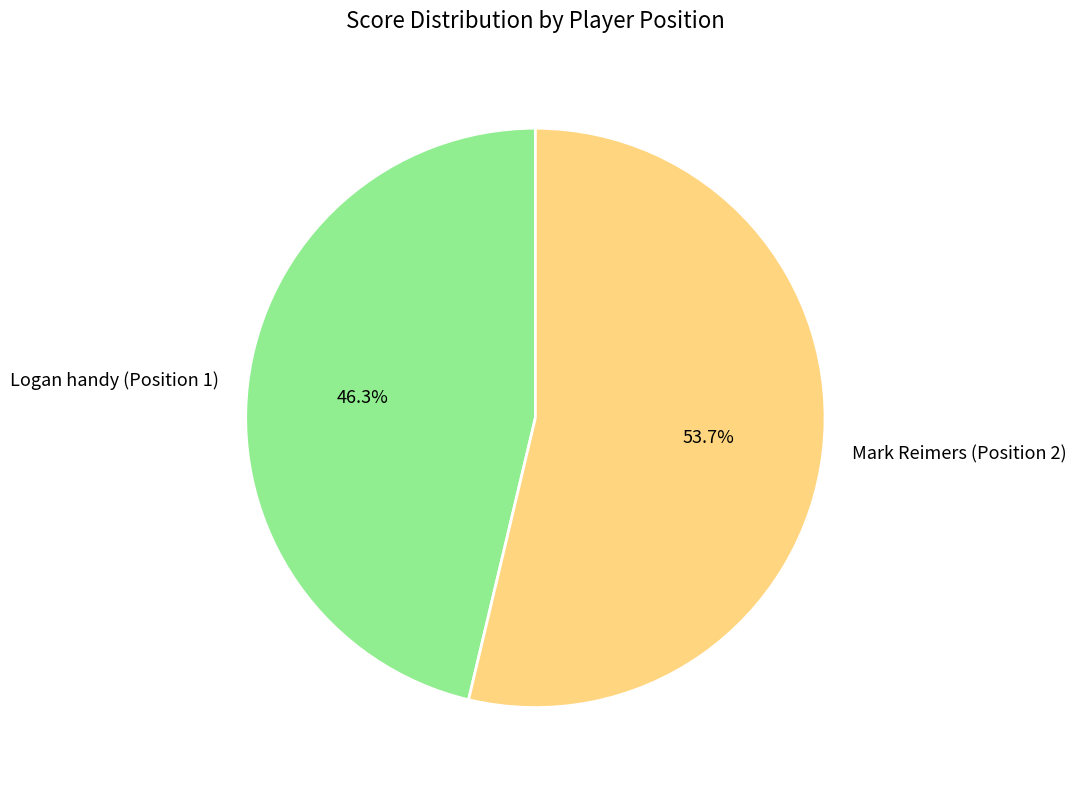

Which slice is the smallest?

Logan handy (Position 1)